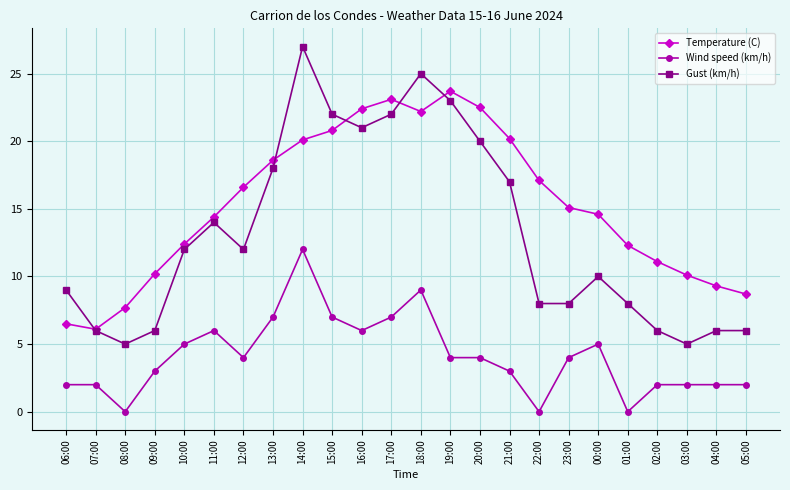

What is the total value across all series at 11:00?

34.4